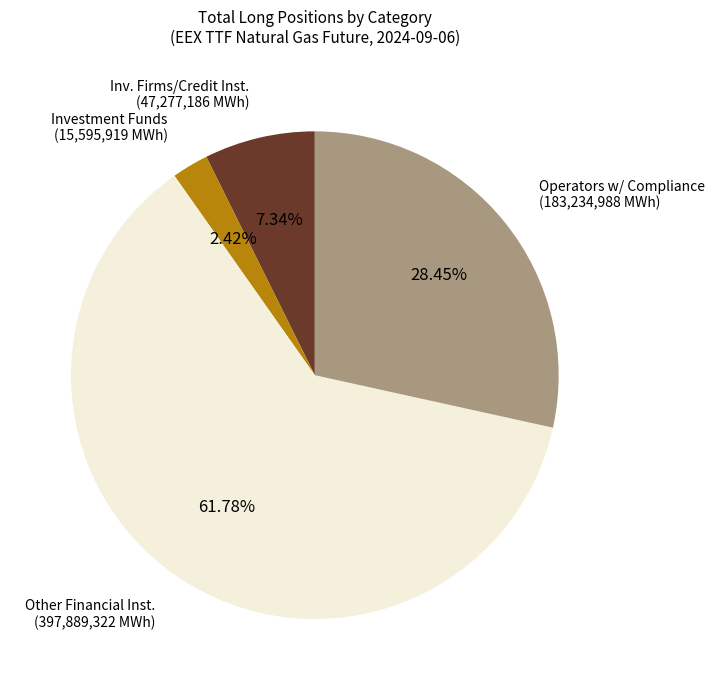

Does any single category account for the majority?

Yes